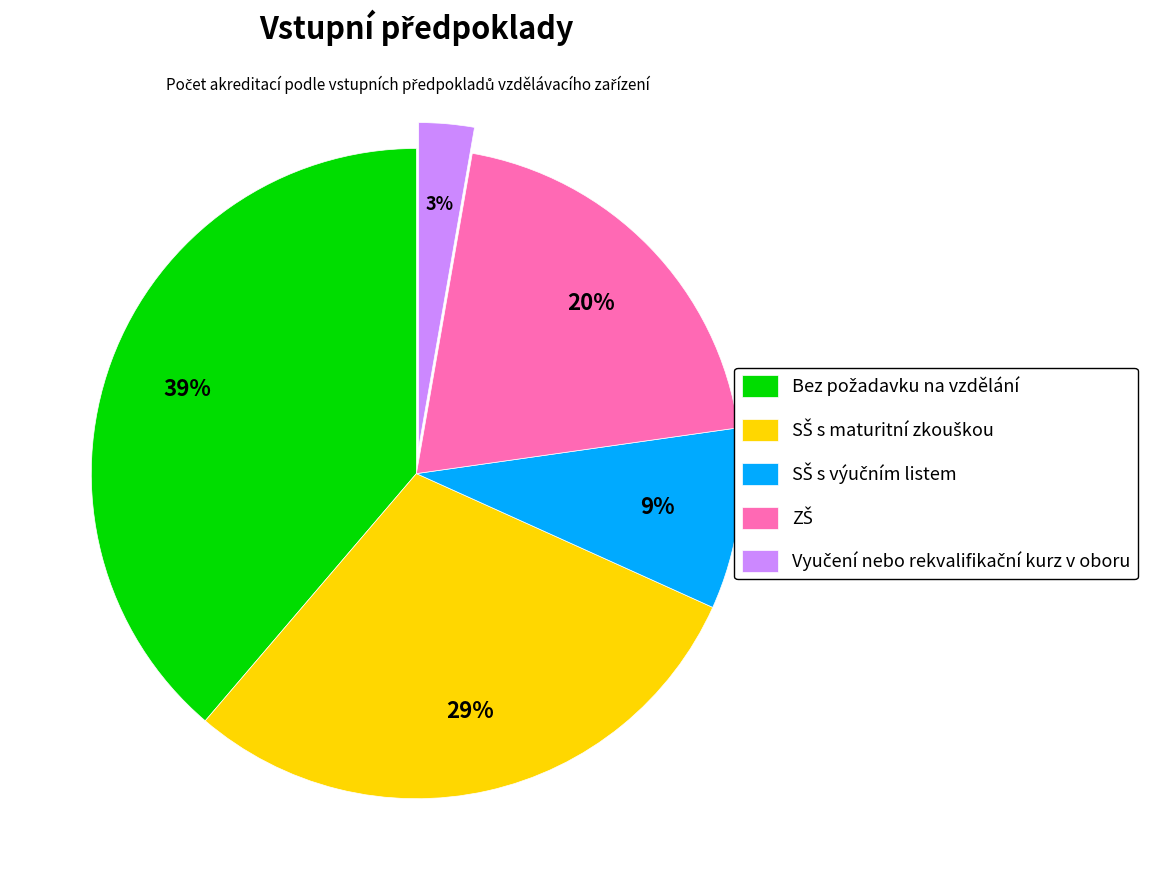

Does any single category account for the majority?

No